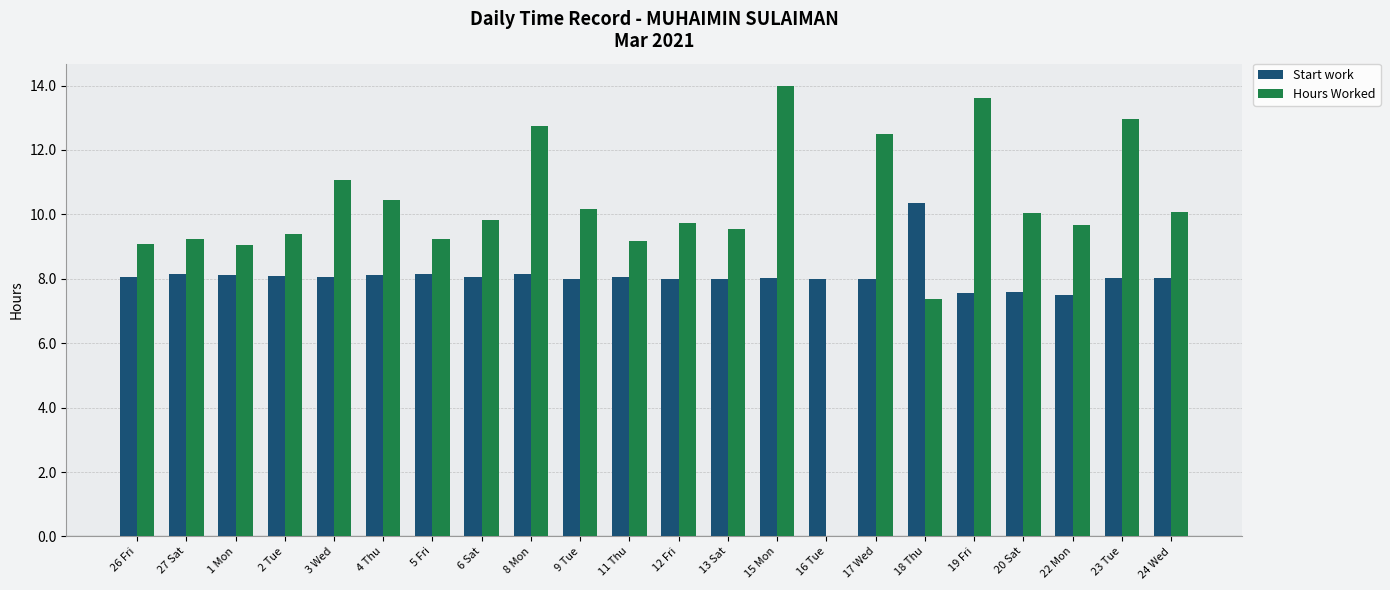

What is the total value across all series at 26 Fri?

17.1